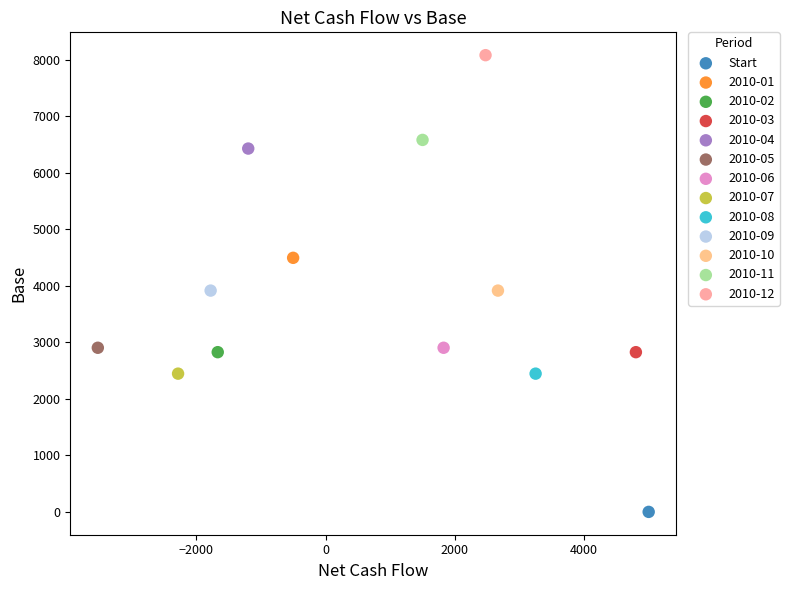

What are all the series names shown in the legend?

Start, 2010-01, 2010-02, 2010-03, 2010-04, 2010-05, 2010-06, 2010-07, 2010-08, 2010-09, 2010-10, 2010-11, 2010-12